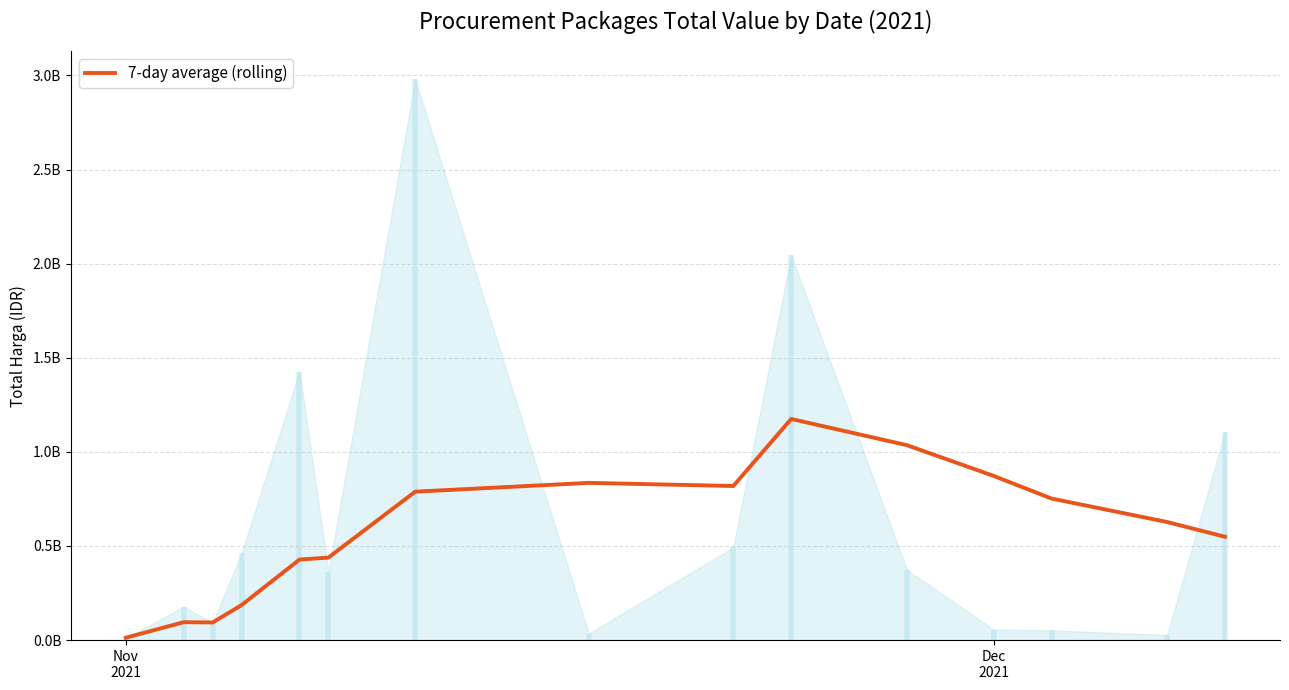

What is the greatest value displayed?

1174960353